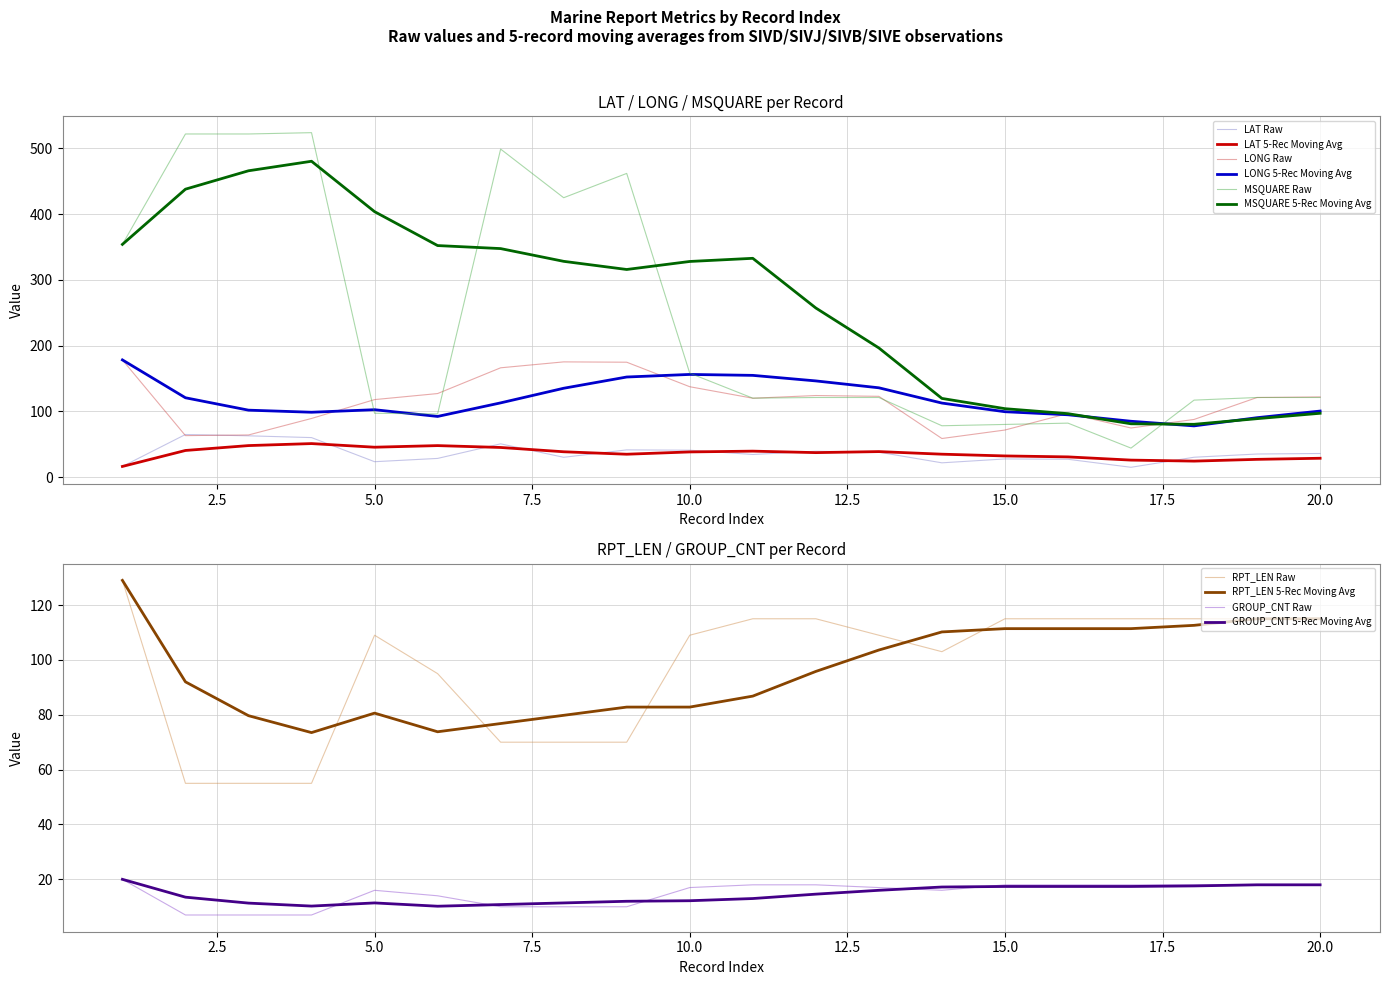

Is the value of LONG at 7 greater than the value of MSQUARE at 7?

No